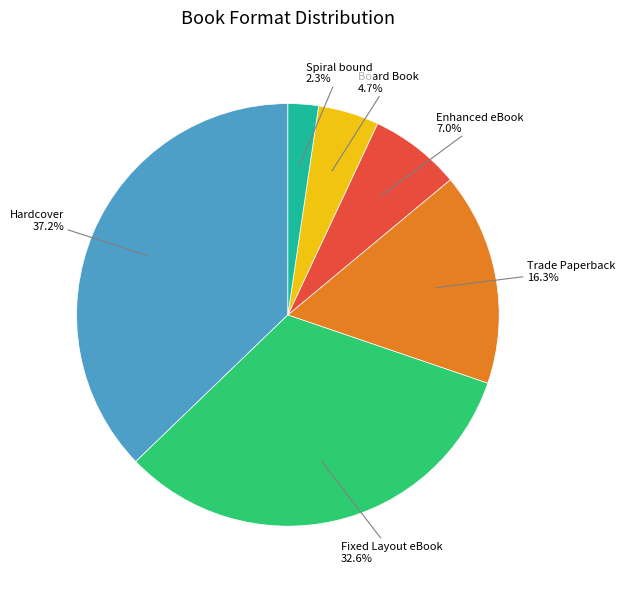

Is there a majority slice in this chart?

No